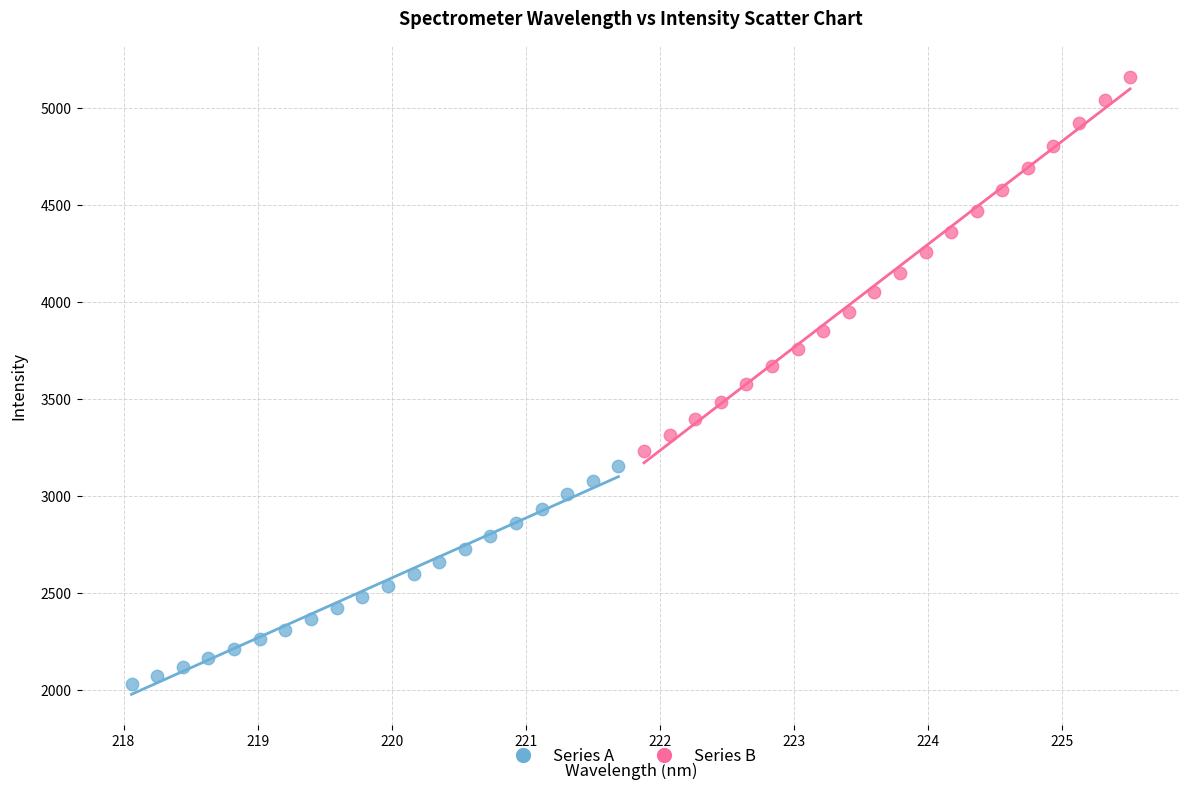

Which series has the widest spread of Y values?

Series B